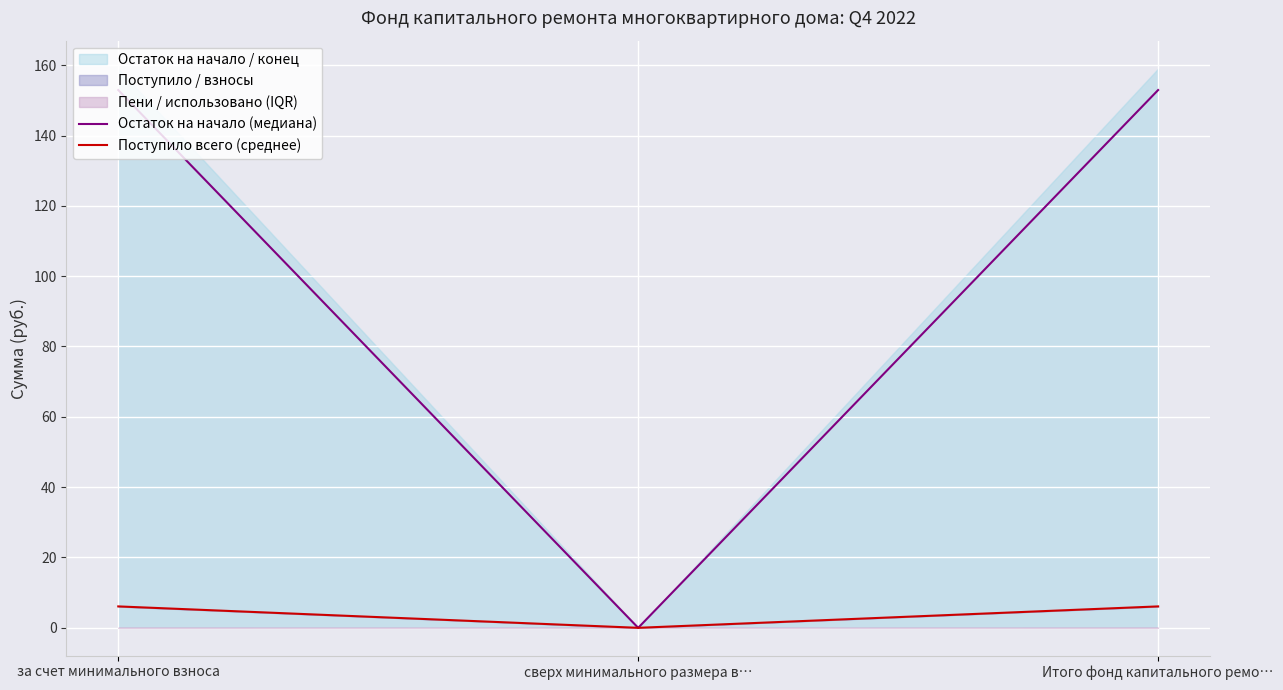

How many data points in Остаток на начало (медиана) are above 152?

2